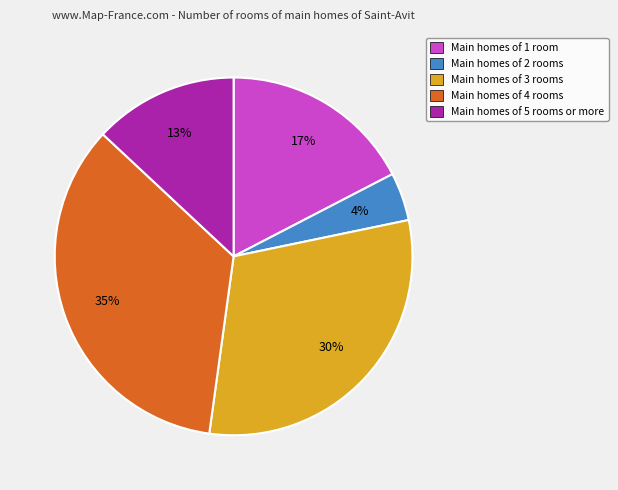

To the nearest percent, what is the average slice percentage?

20%